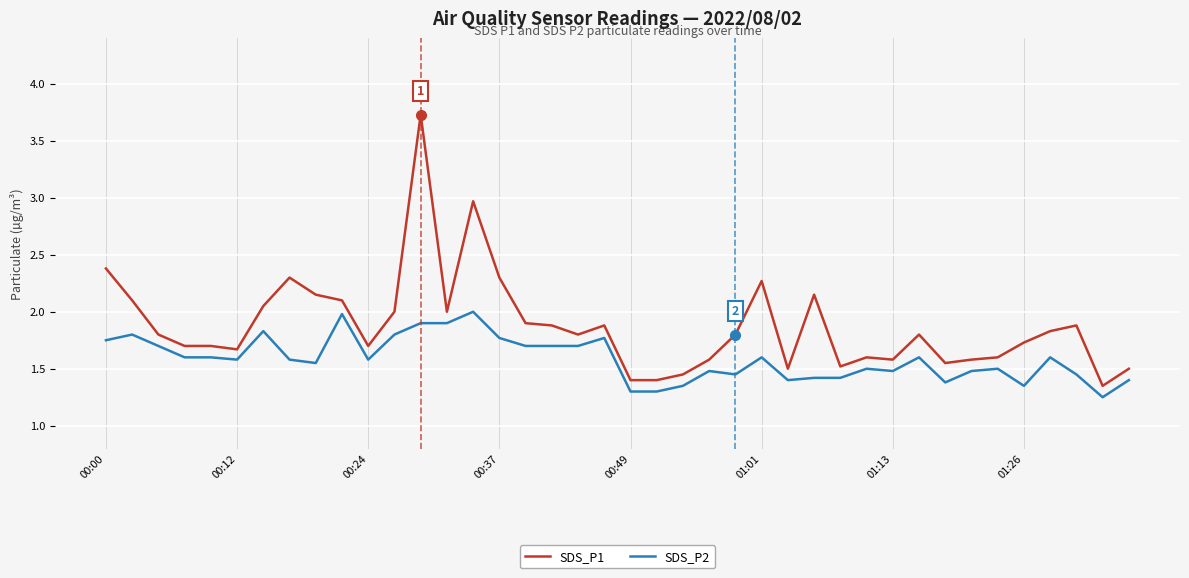

List the series in order of their overall mean, lowest first.

SDS_P2, SDS_P1